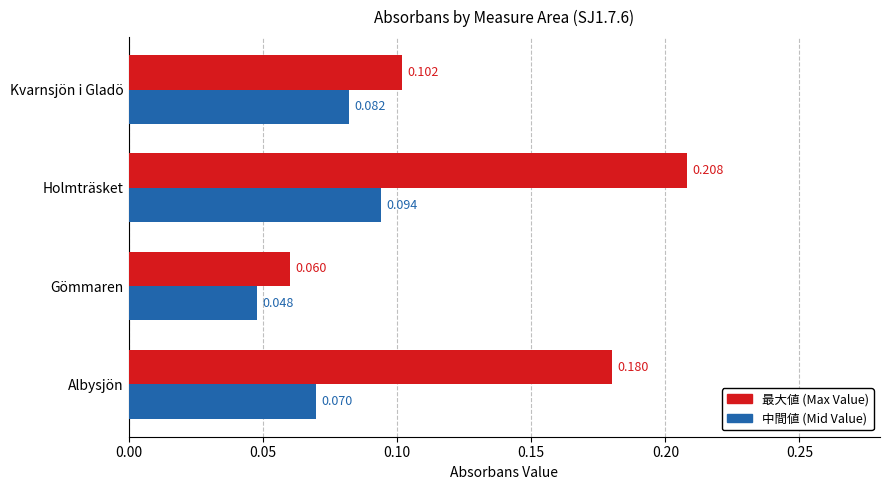

At which category is the sum across all series the highest?

Holmträsket